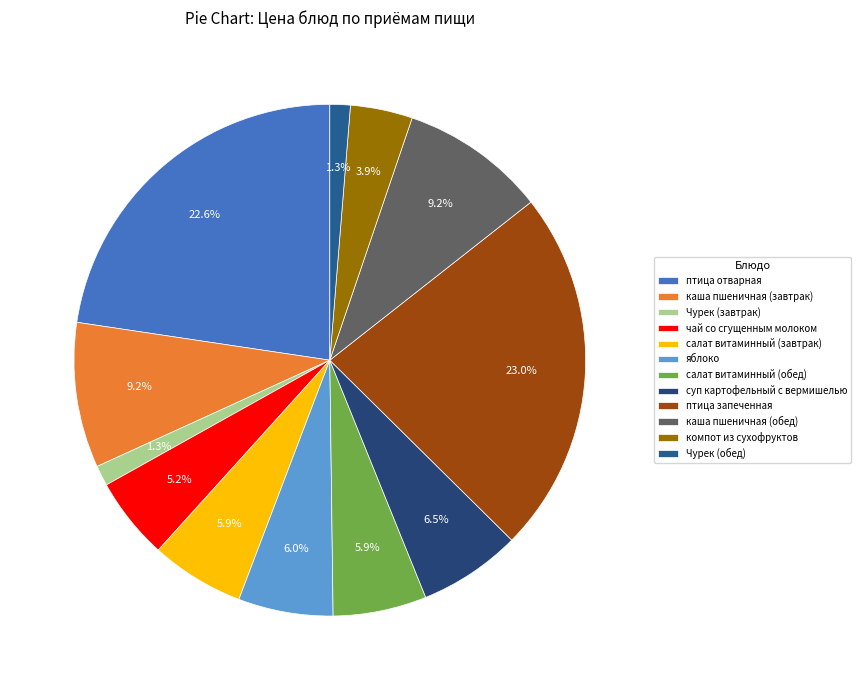

Which has a higher value, чай со сгущенным молоком or птица запеченная?

птица запеченная